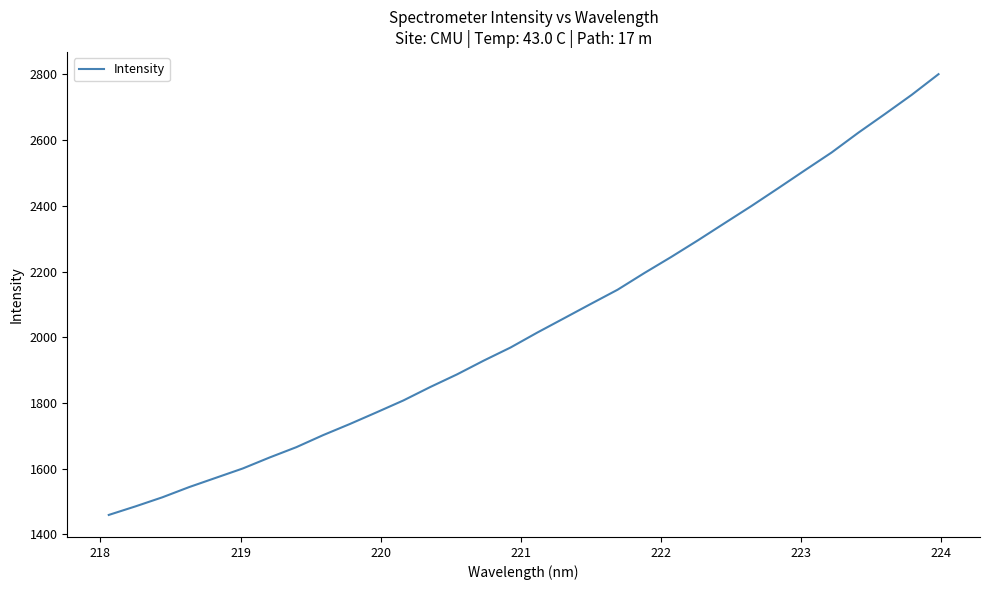

What is the smallest value displayed?

1459.5